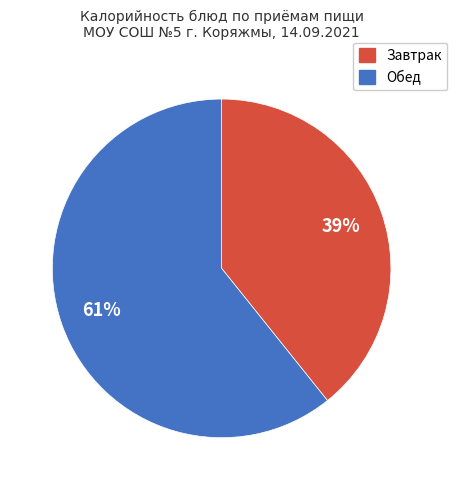

Is there any slice that represents more than half of the pie?

Yes